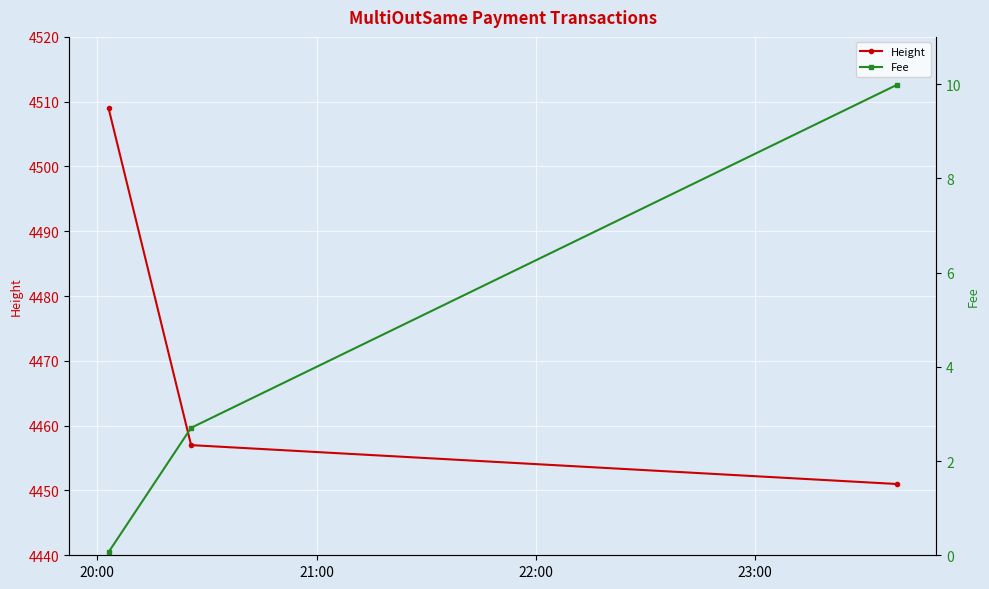

What is the difference between the maximum and minimum values in the Height series?

58